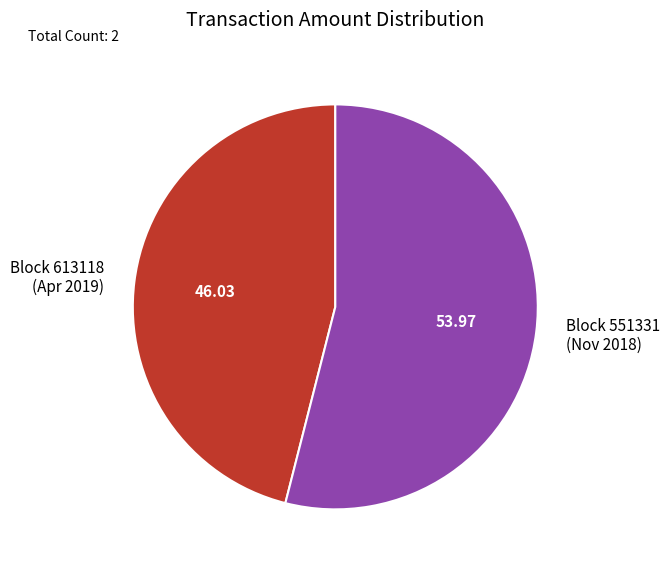

Is Block 551331 (Nov 2018) the majority of the pie?

Yes